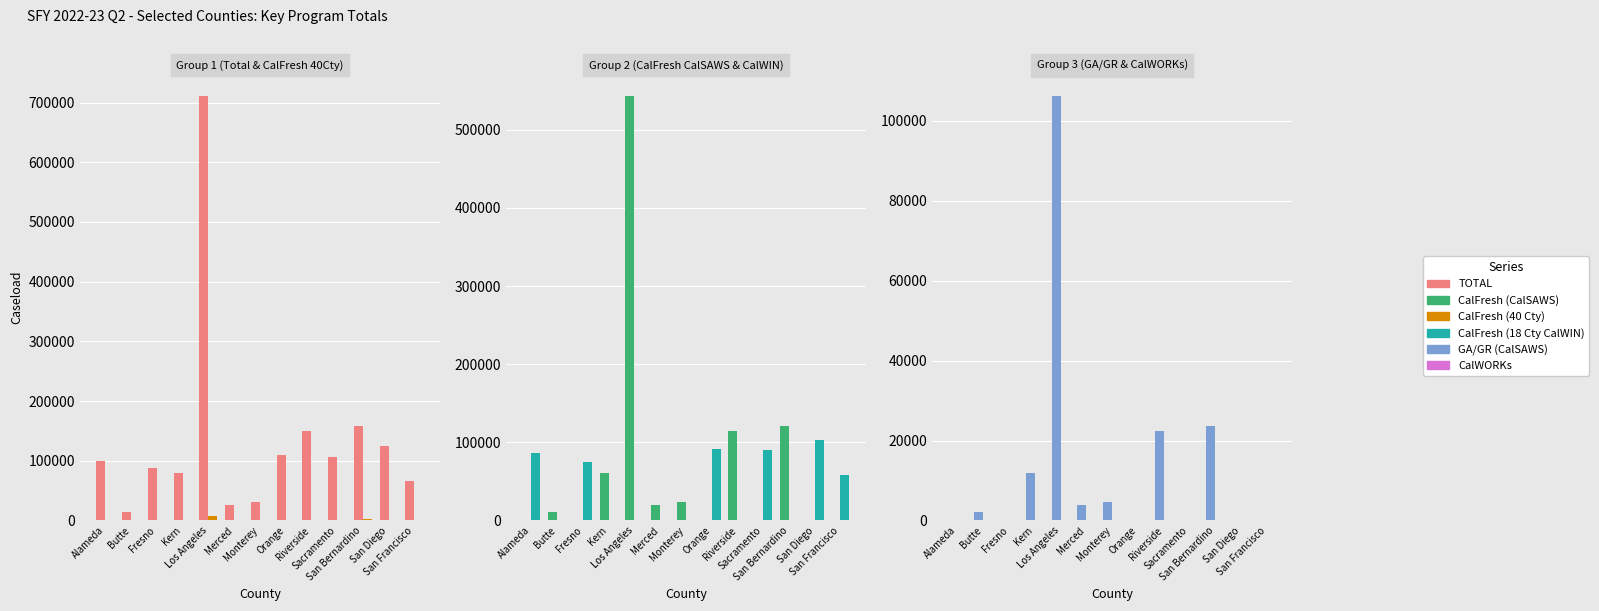

True or false: CalFresh (18 Cty CalWIN) has a value of 103454 at San Diego.

True